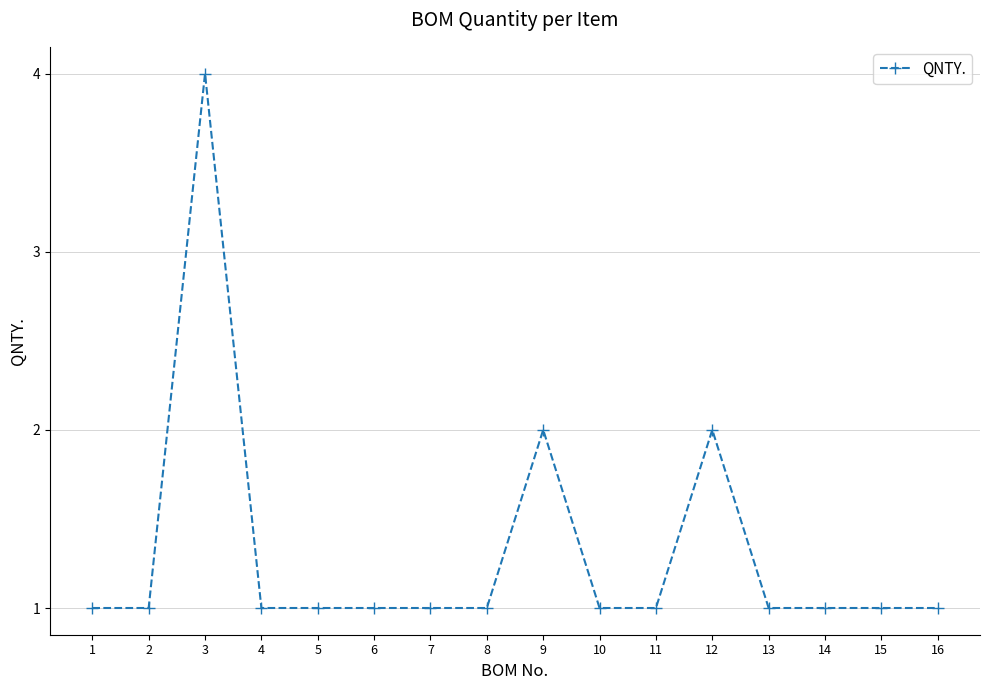

What is the value of the 4th point from the left?

1